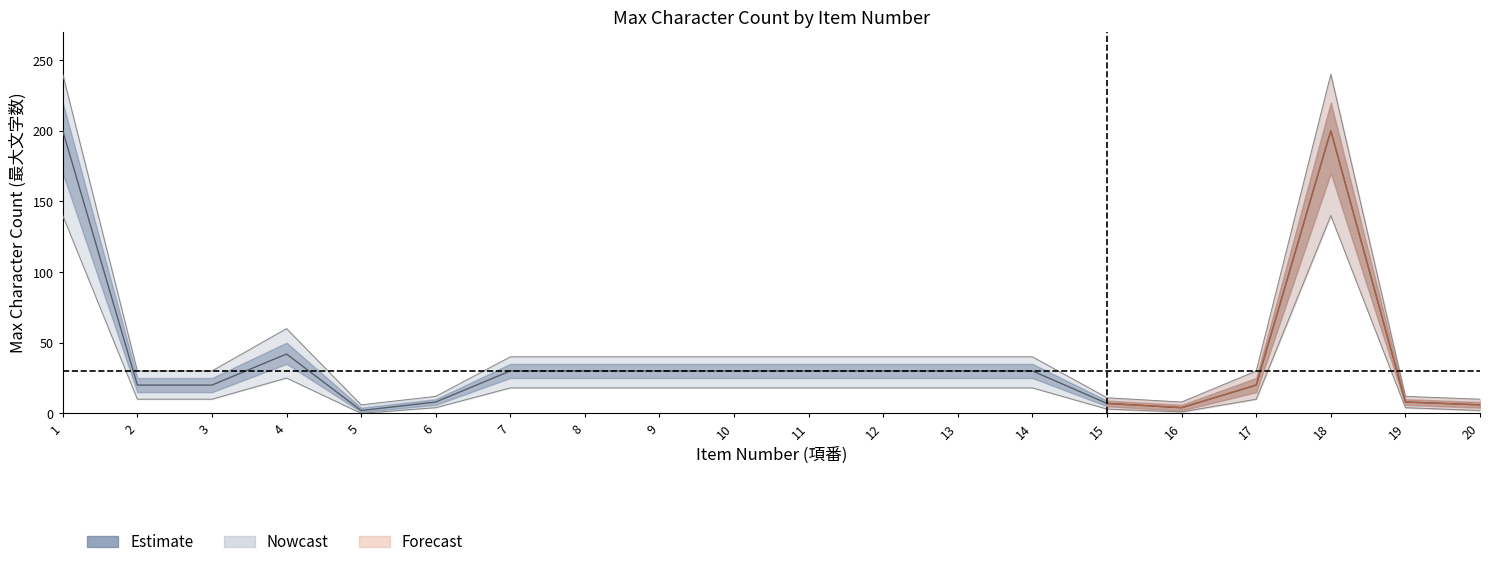

Is it true that max_chars equals 14 at 7?

False